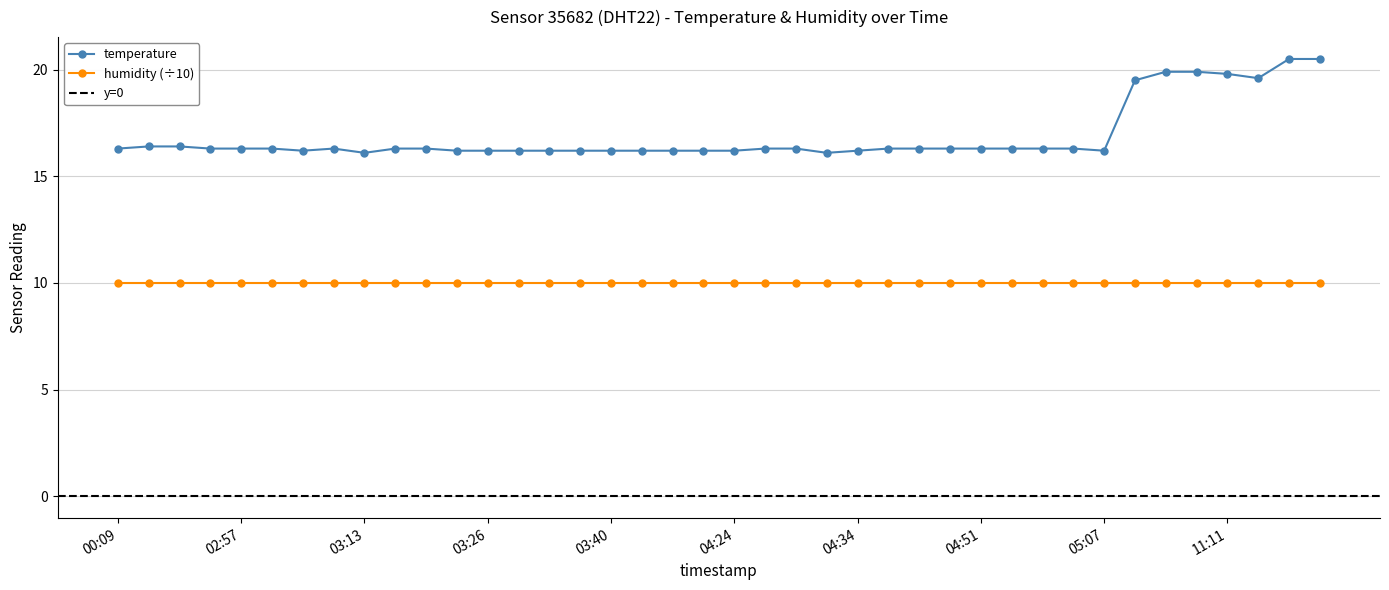

List the labels in order of value, smallest first.

03:13, 04:31, 03:05, 03:24, 03:26, 03:29, 03:31, 03:37, 03:40, 03:53, 03:56, 04:19, 04:24, 04:34, 05:07, 00:09, 00:22, 02:57, 03:03, 03:11, 03:16, 03:21, 04:26, 04:29, 04:43, 04:46, 04:49, 04:51, 04:54, 04:59, 05:04, 00:11, 00:14, 10:00, 11:22, 11:11, 11:05, 11:08, 11:34, 11:37